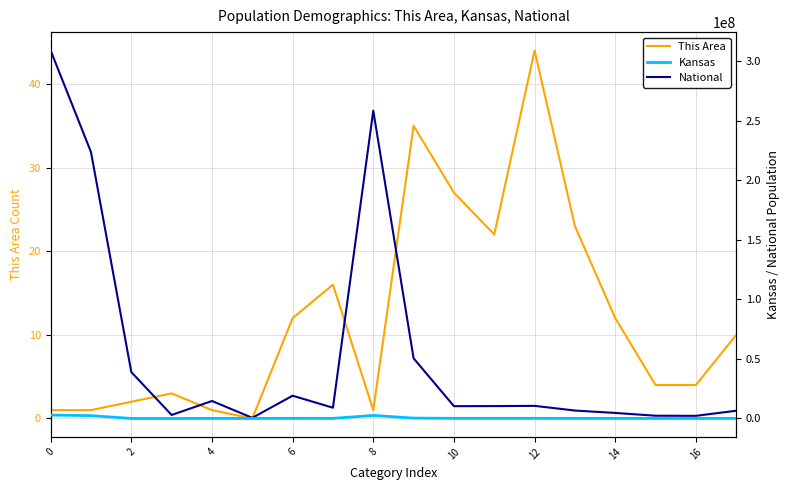

What is the average value of the National series?

54435744